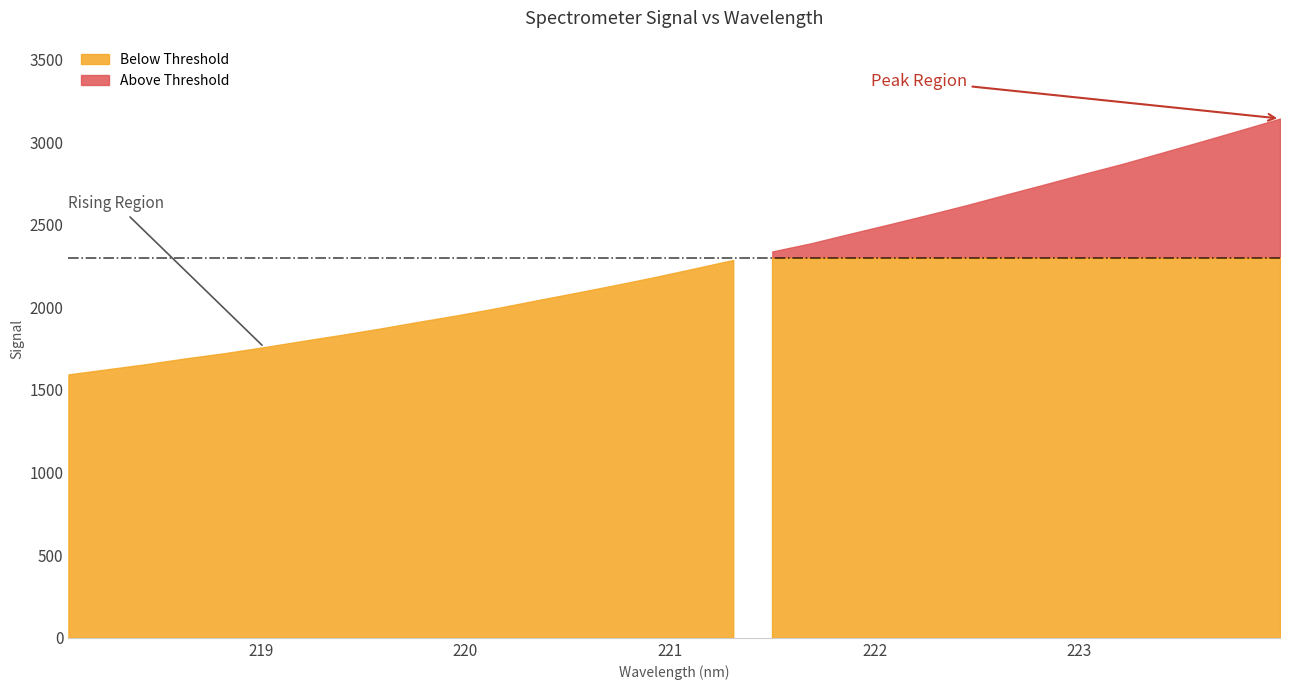

What is the approximate value at 221.1174?

2235.1